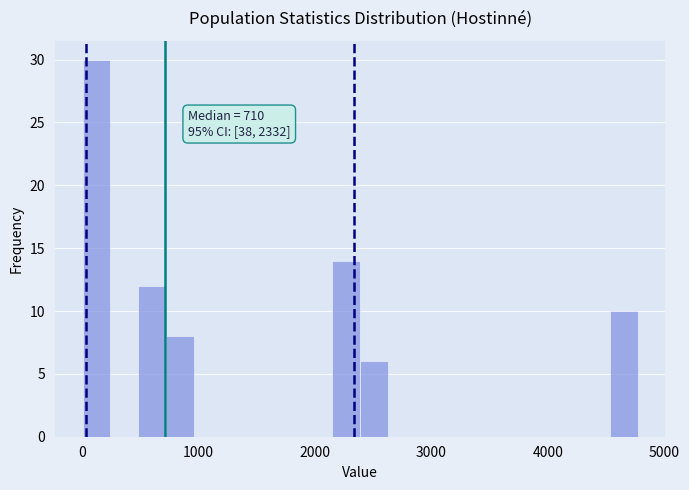

Around what value on the x-axis is the tallest bar? Give the approximate position of its centre, as read against the axis.

100